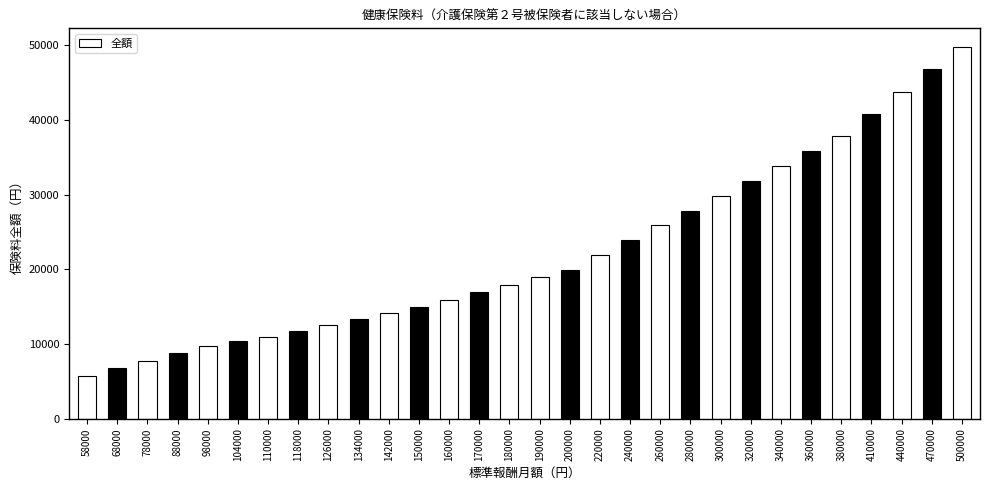

Reading left to right, extract all data points from this chart.

5776.8	6772.8	7768.8	8764.8	9760.8	10358.4	10956.0	11752.8	12549.6	13346.4	14143.2	14940.0	15936.0	16932.0	17928.0	18924.0	19920.0	21912.0	23904.0	25896.0	27888.0	29880.0	31872.0	33864.0	35856.0	37848.0	40836.0	43824.0	46812.0	49800.0